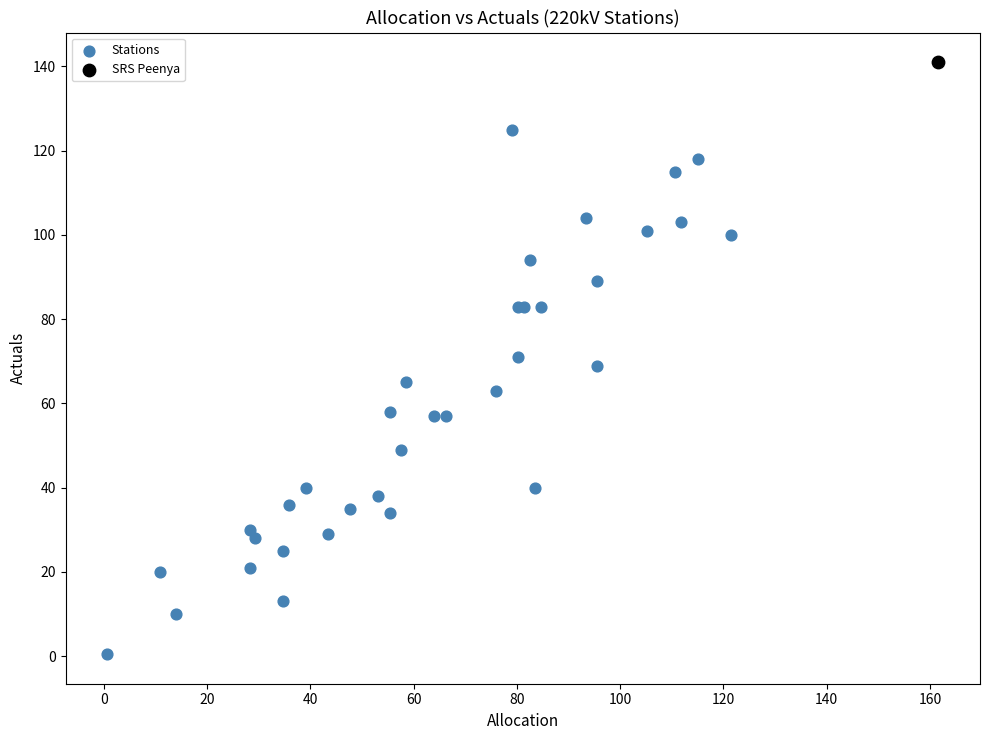

What are all the series names shown in the legend?

Stations, SRS Peenya